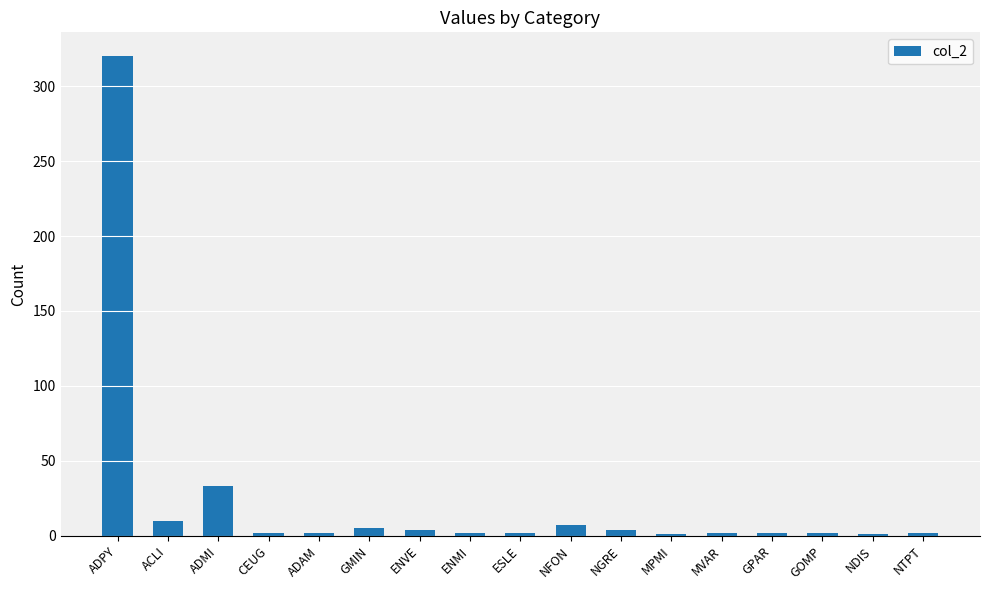

Between NFON and NGRE, which is larger?

NFON